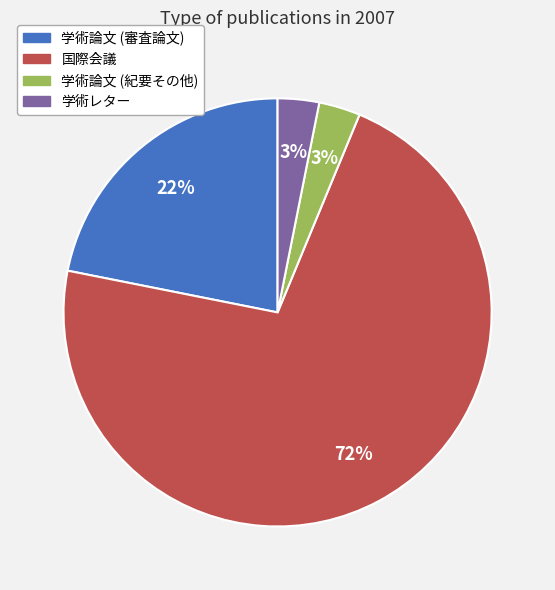

Is there any slice that represents more than half of the pie?

Yes